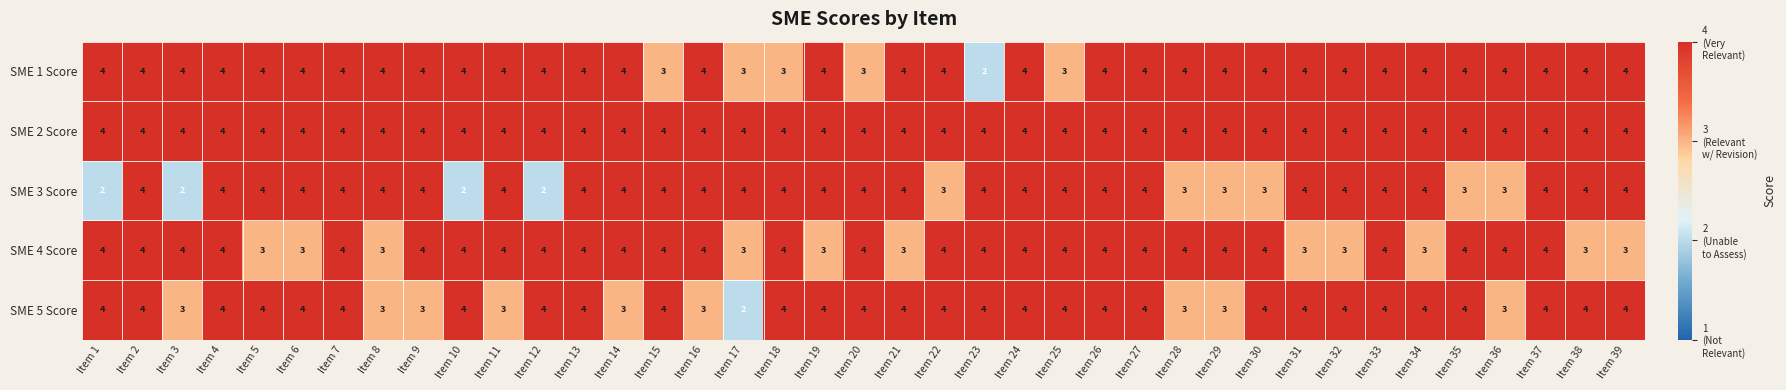

Count the SME 5 Score values in the range 3 to 4.

38